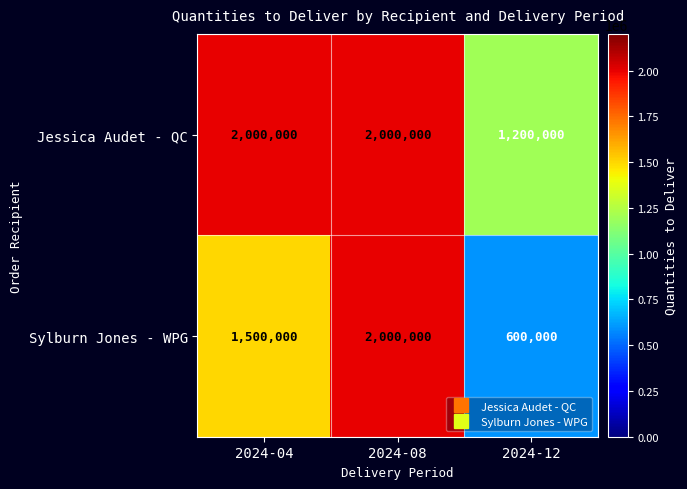

What is the average value of the Jessica Audet - QC series?

1733333